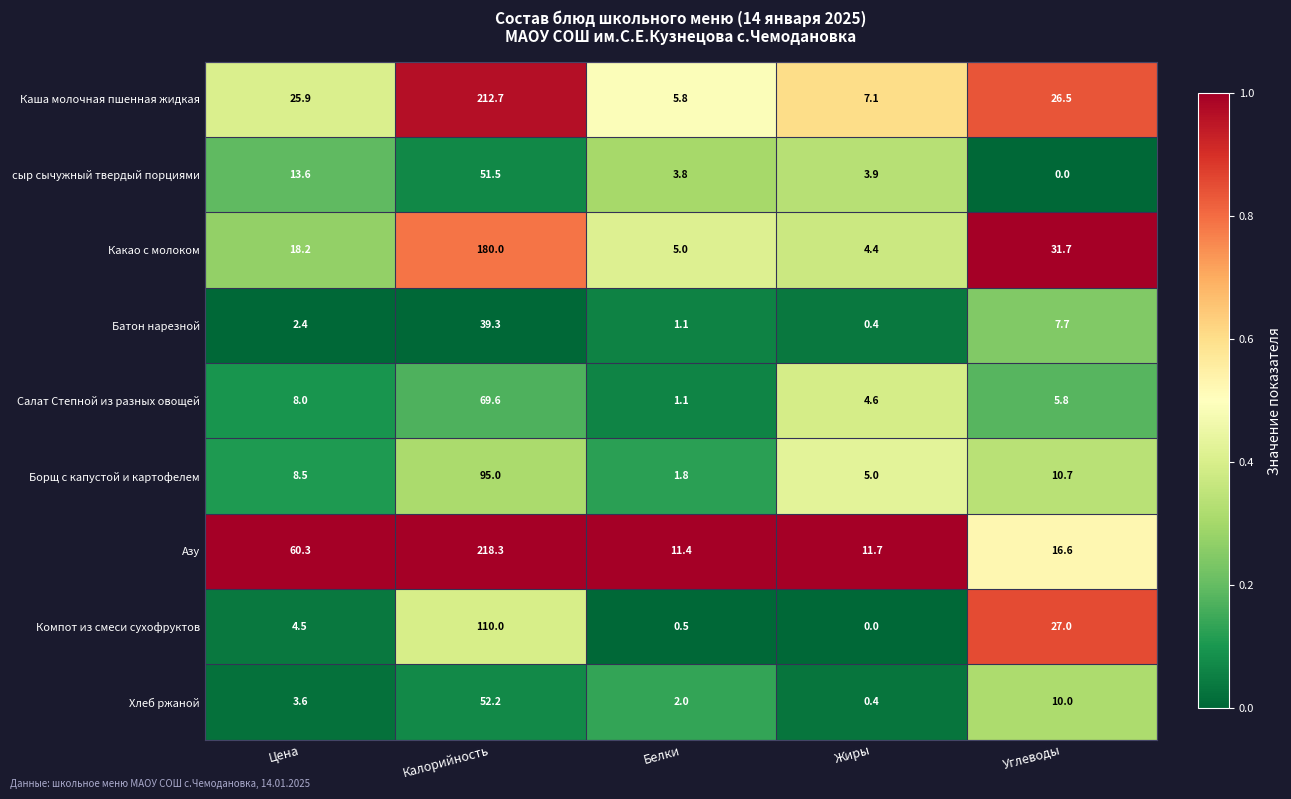

Which series changed the most between Цена and Белки?

Азу